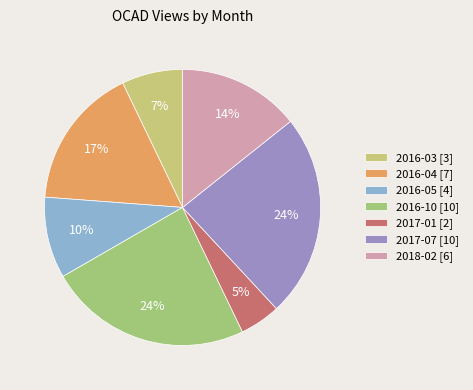

To the nearest percent, what is the combined percentage of 2016-05 and 2016-03?

17%